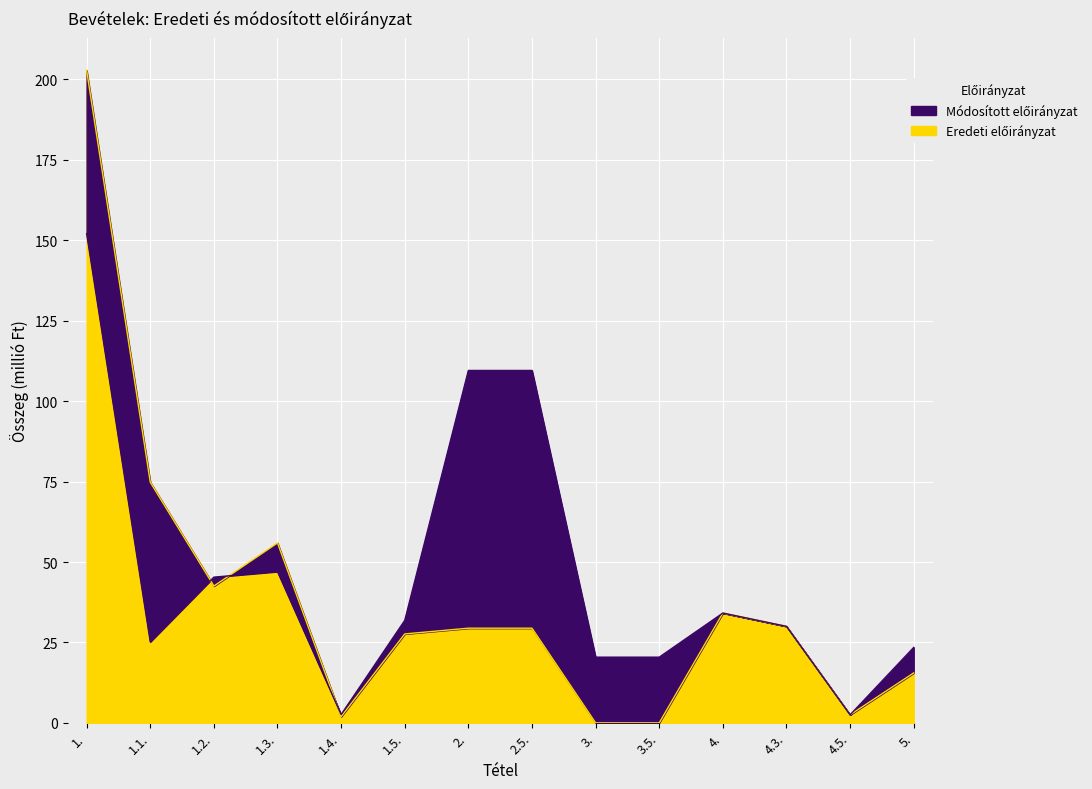

Between 1. and 2., which is larger?

1.